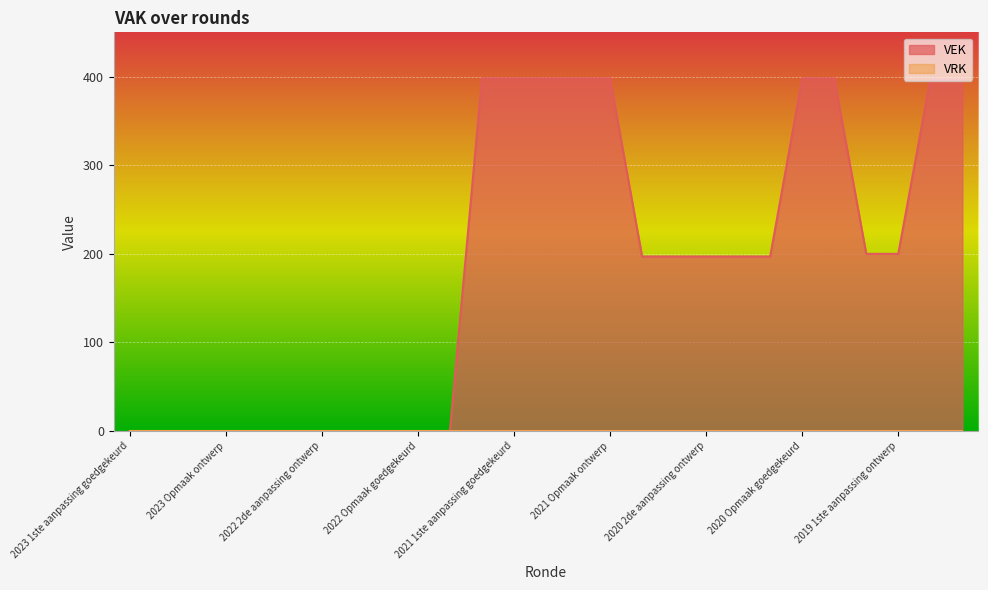

What is the value of the 16th point from the left?

398